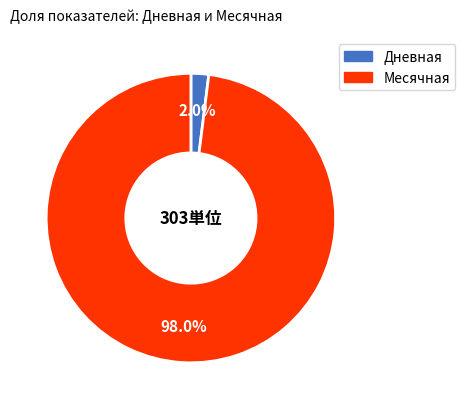

Which category accounts for the majority?

Месячная